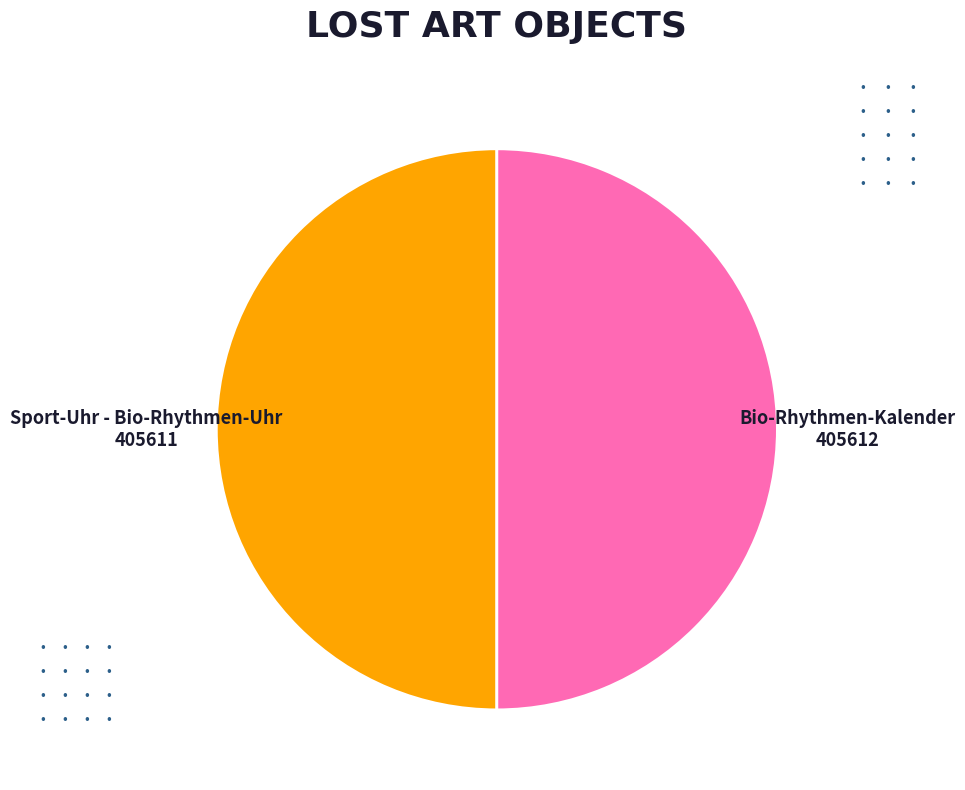

Do Bio-Rhythmen-Kalender and Sport-Uhr - Bio-Rhythmen-Uhr together represent more than half of the pie?

Yes